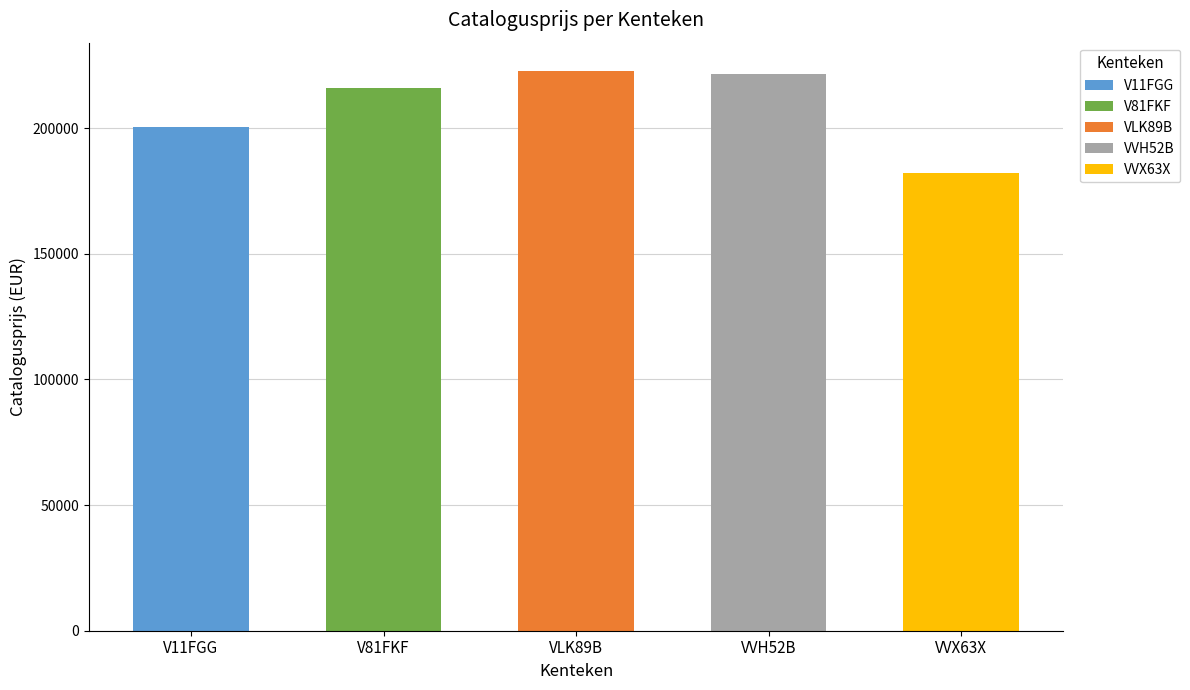

What is the difference between the values at VVH52B and V11FGG?

20954